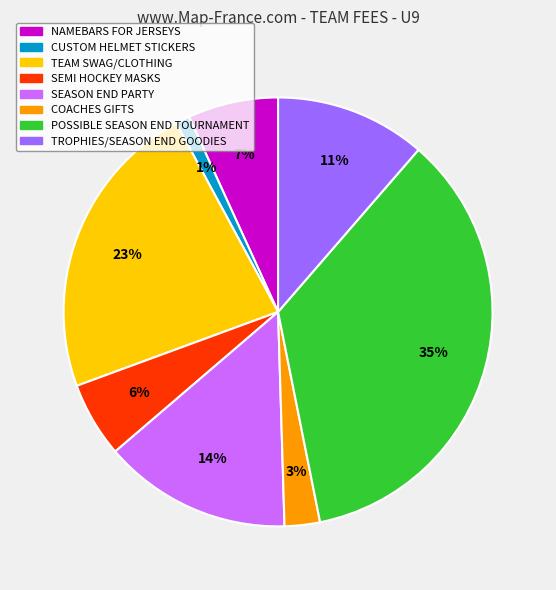

How many slices are in this pie chart?

8